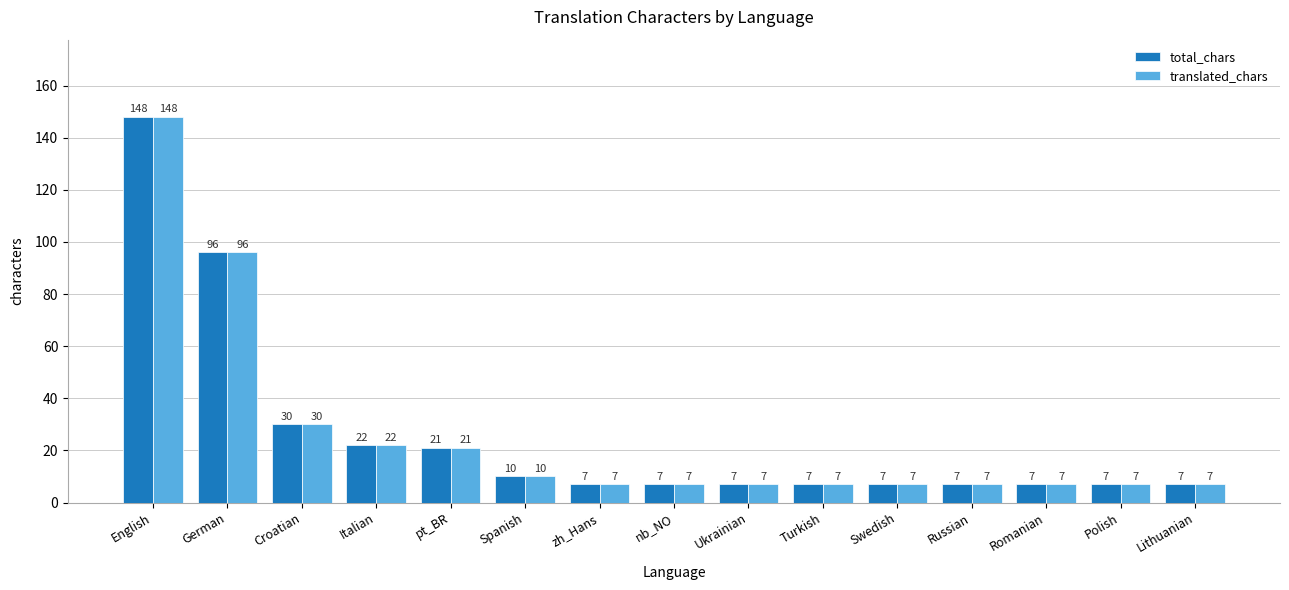

The value of total_chars at Italian is 14. True or false?

False